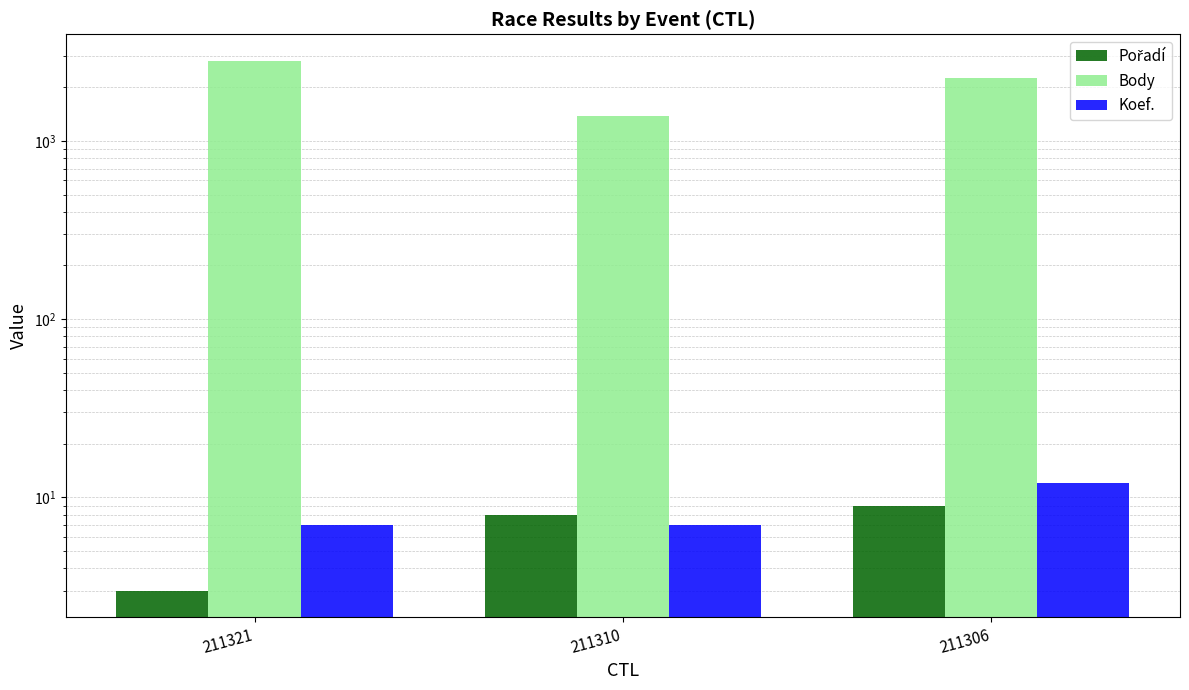

At which category does the chart reach its minimum across all series?

211321